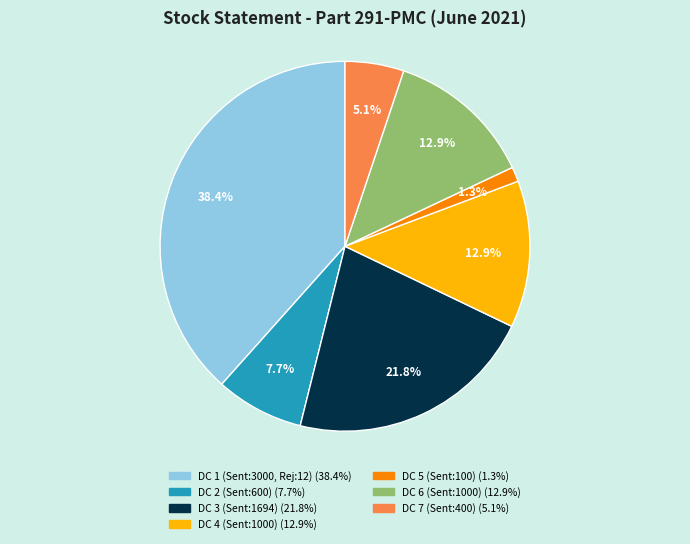

How many segments does this pie chart have?

7